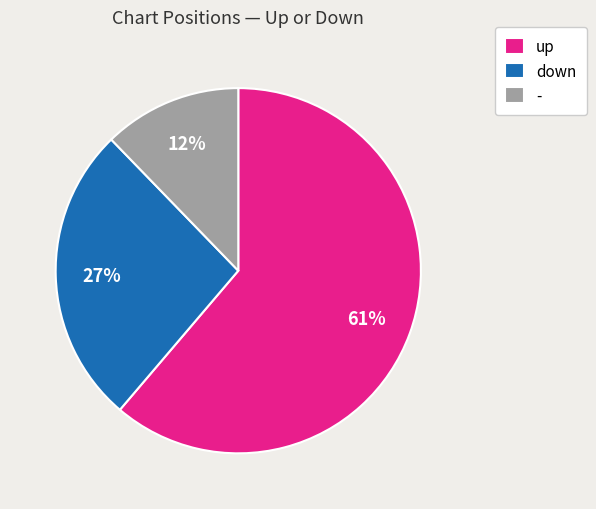

Between up and -, which is larger?

up